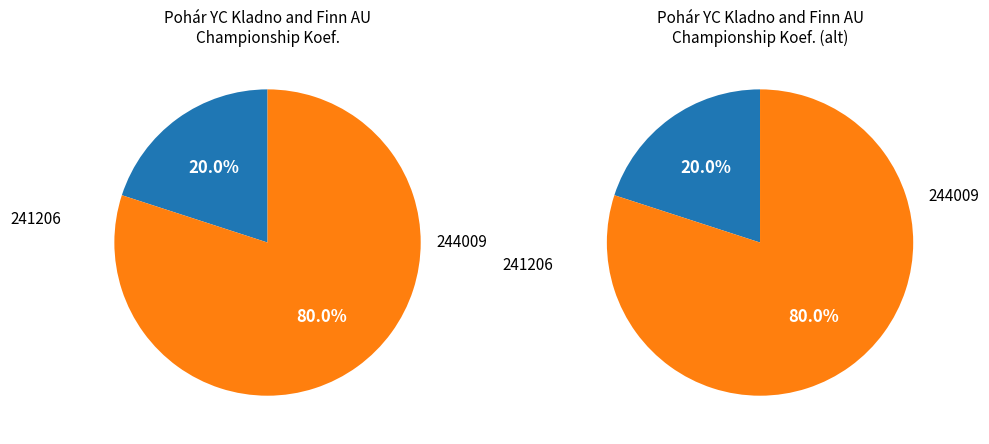

How much of the chart is everything except 244009?

20.0%